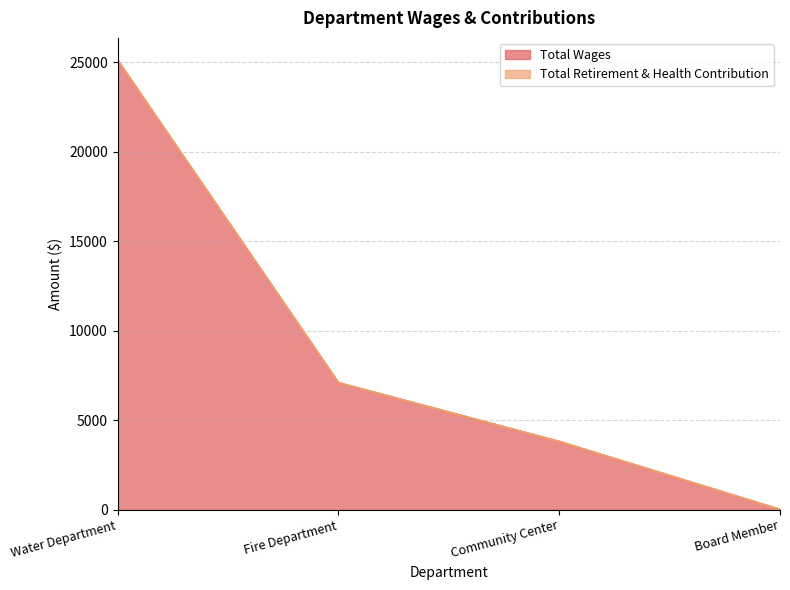

What is the label of the 1st point from the left?

Water Department